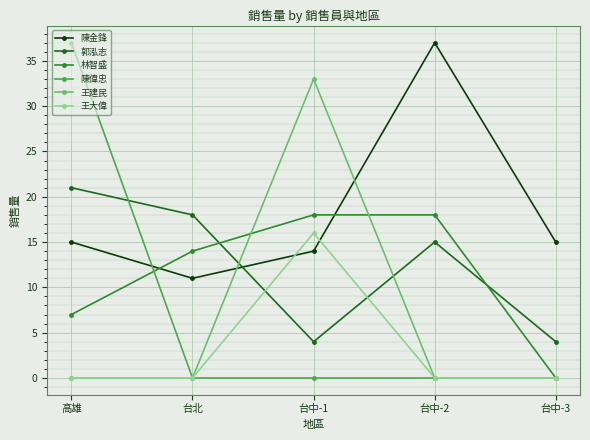

Where do 王建民 and 林智盛 first cross each other?

台北 and 台中-1